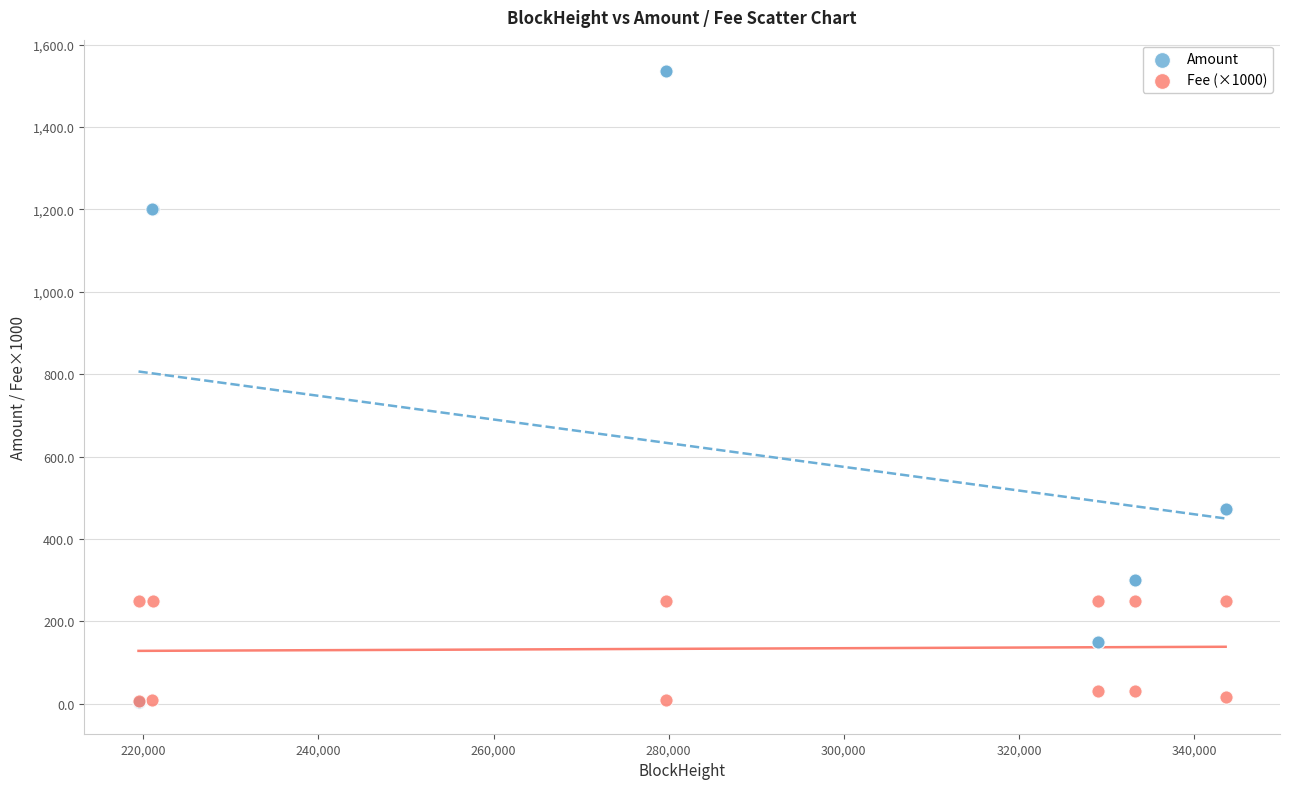

What are all the series names shown in the legend?

Amount, Fee (×1000)